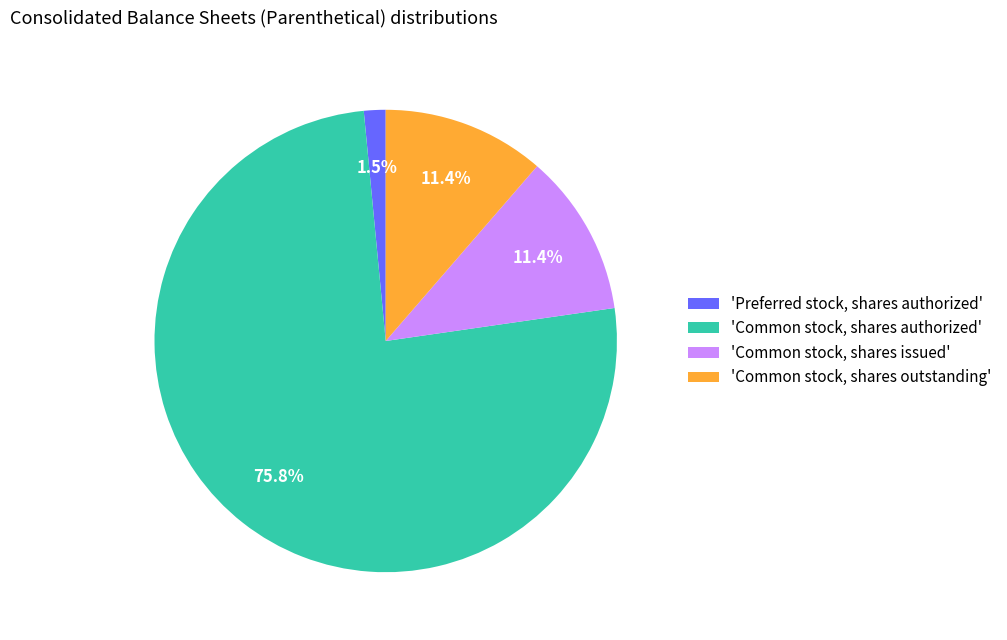

How many segments does this pie chart have?

4